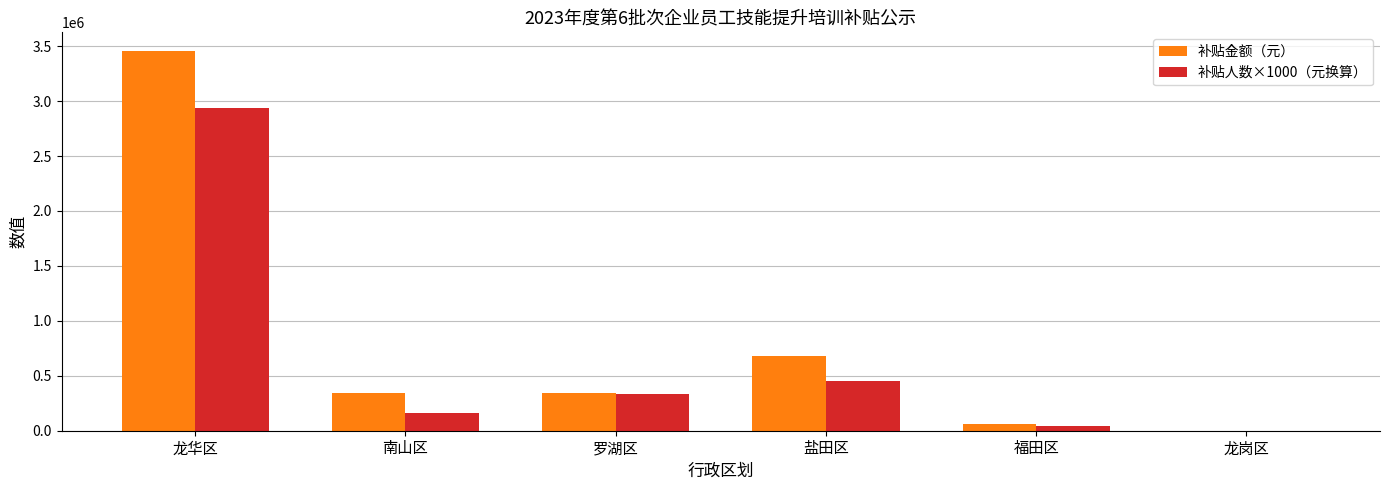

The value of 补贴人数×1000（元换算） at 福田区 is 40000. True or false?

True